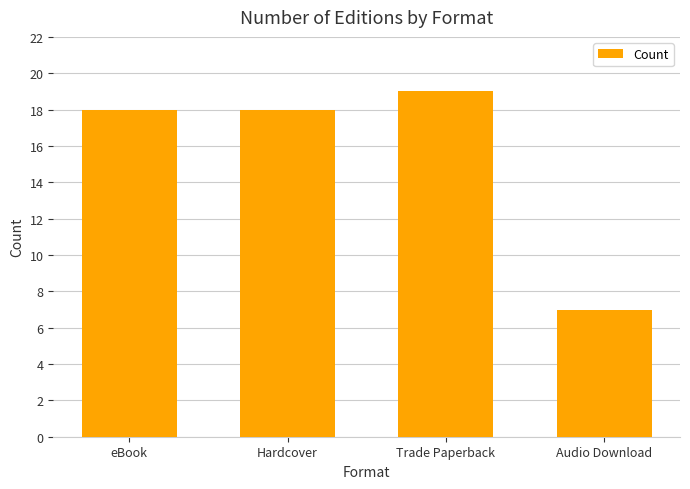

Is it true that the value at Hardcover is 9?

False